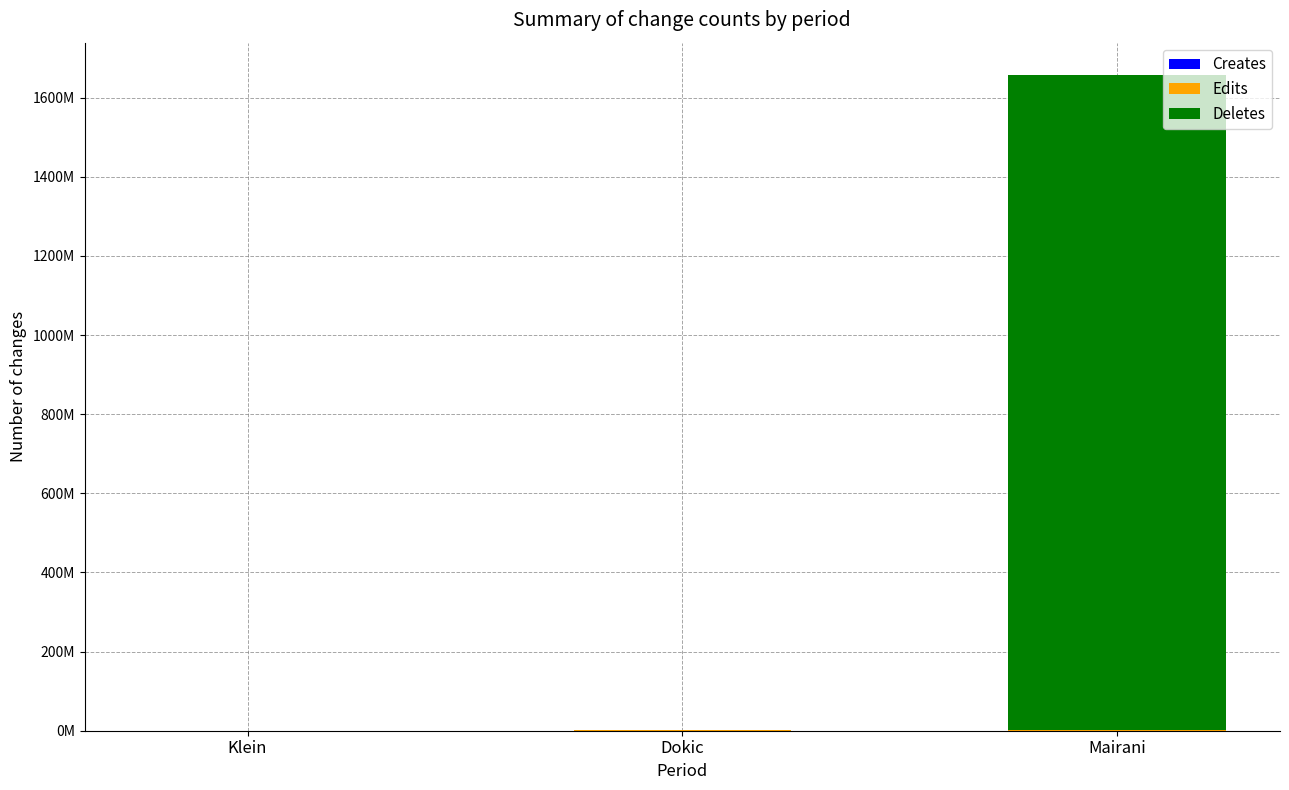

Does the chart contain stacked bars?

Yes